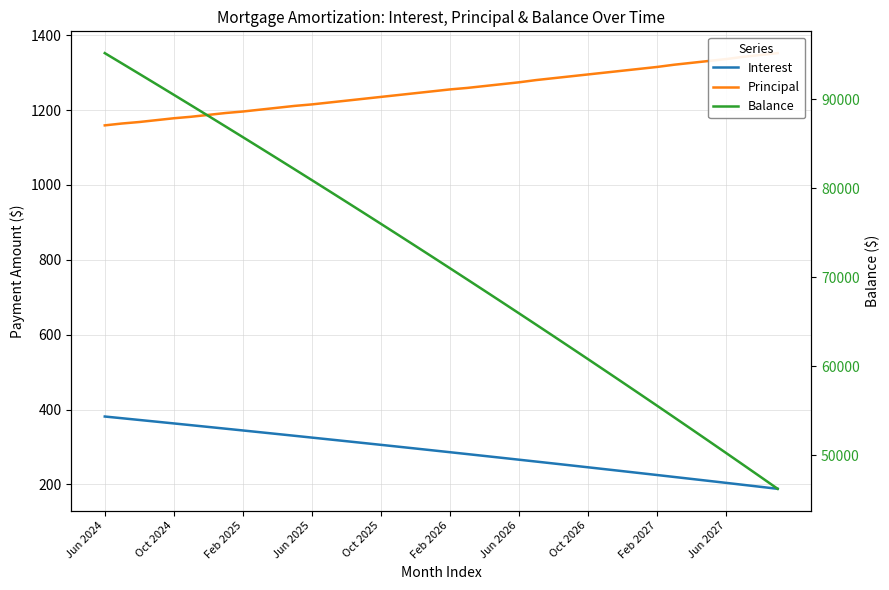

Where does the Balance series first go above 72276?

Jun 2024